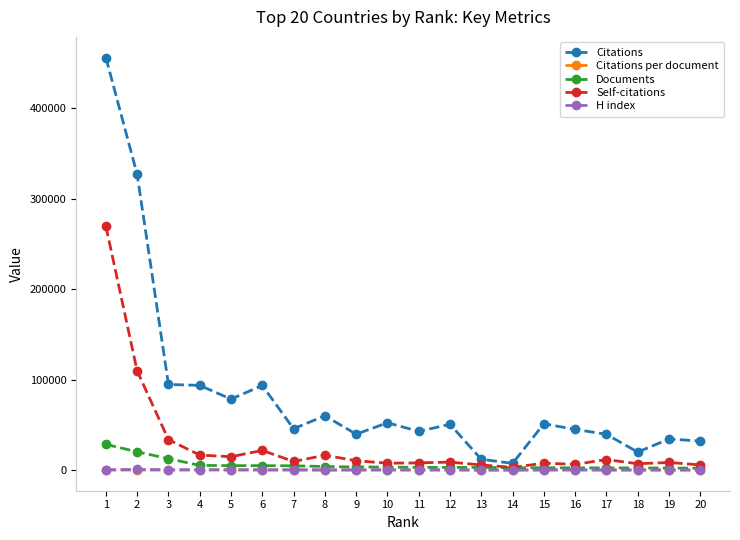

What are all the series names shown in the legend?

Citations, Citations per document, Documents, Self-citations, H index